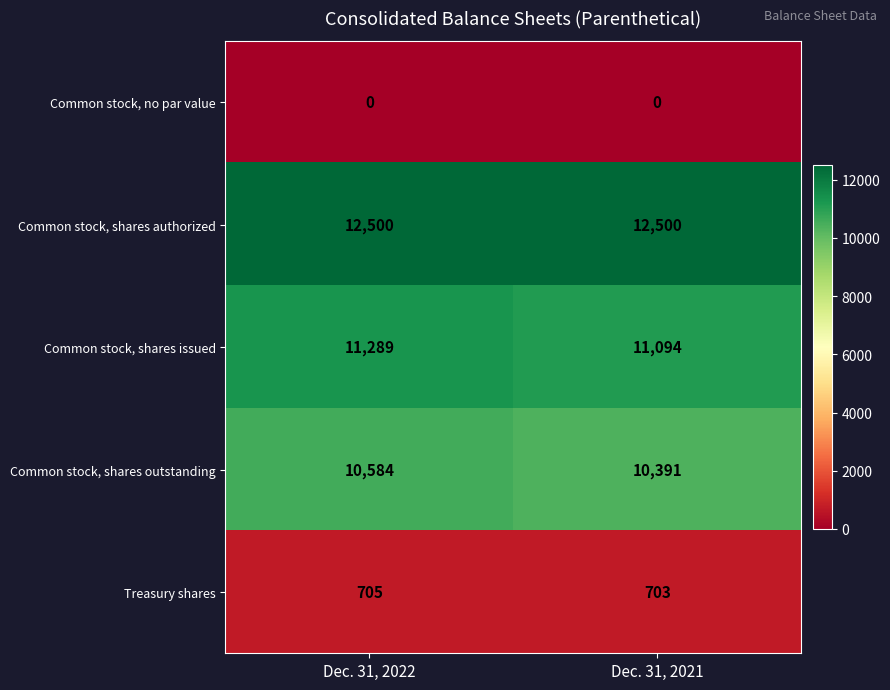

What is the sum of the Common stock, shares issued values at Dec. 31, 2022 and Dec. 31, 2021?

22383